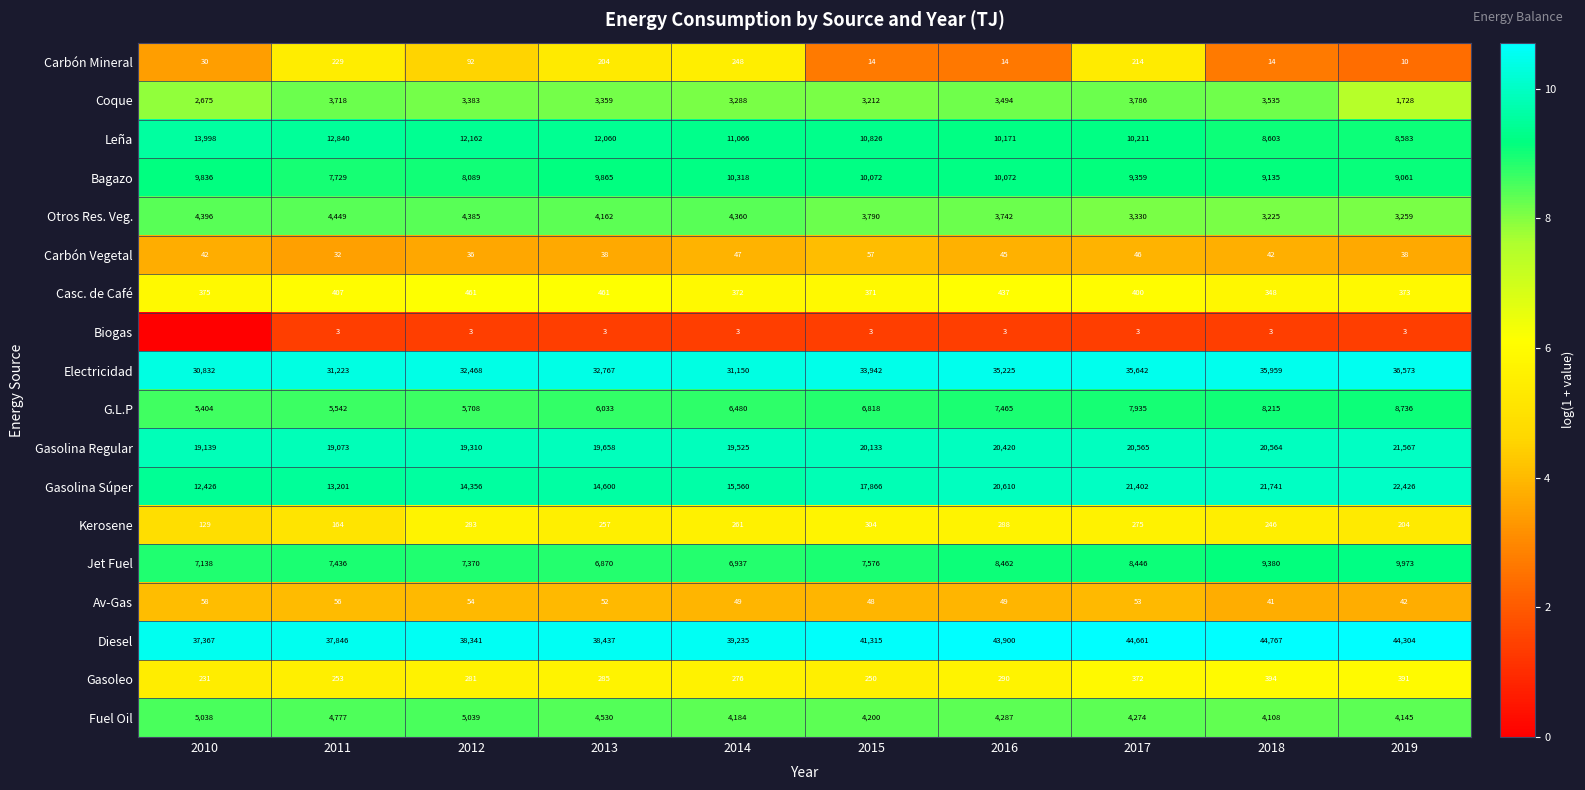

Read the G.L.P value at 2017, to the nearest 10.

7940